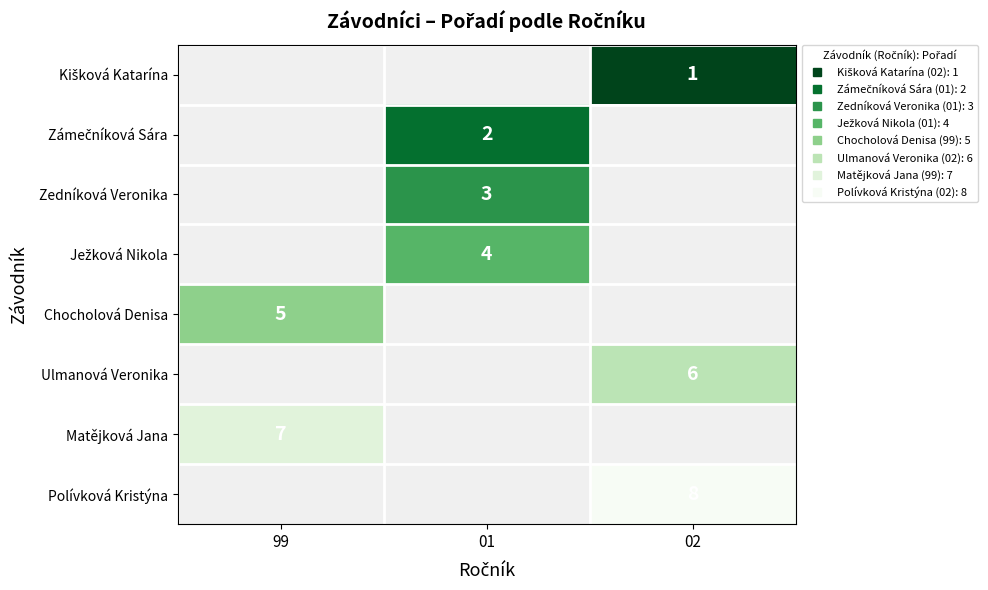

The Matějková Jana series shows 7.0 at 99. True or false?

True